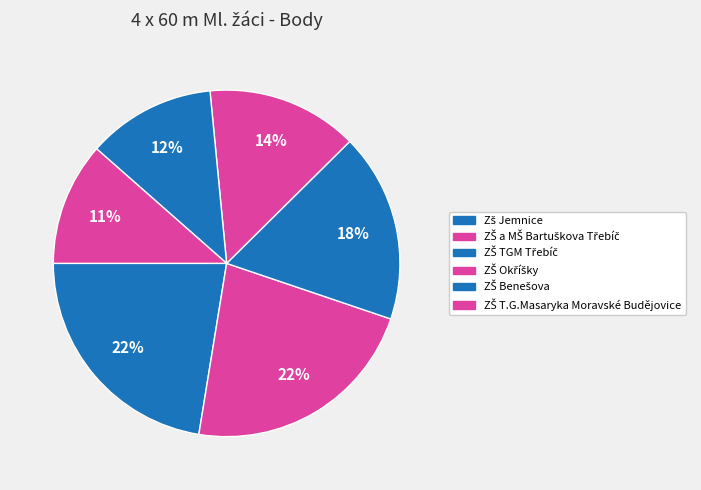

How many slices are in this pie chart?

6